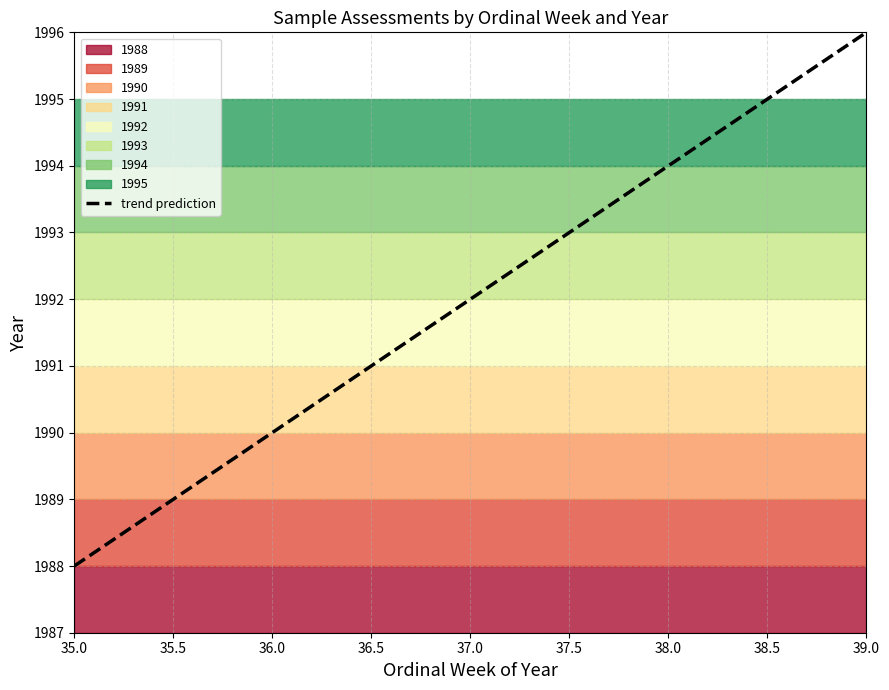

What is the smallest value displayed?

1988